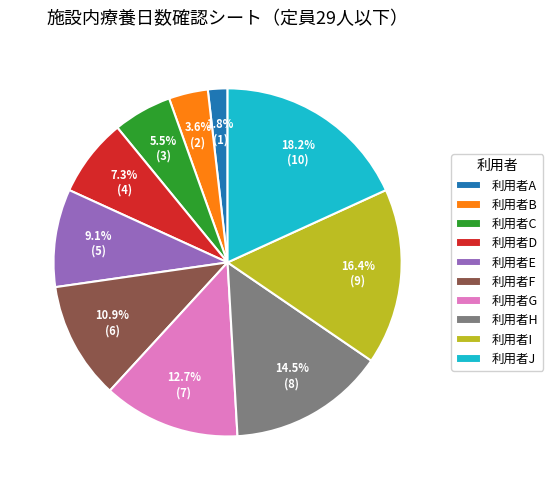

Do 利用者C and 利用者A together represent more than half of the pie?

No